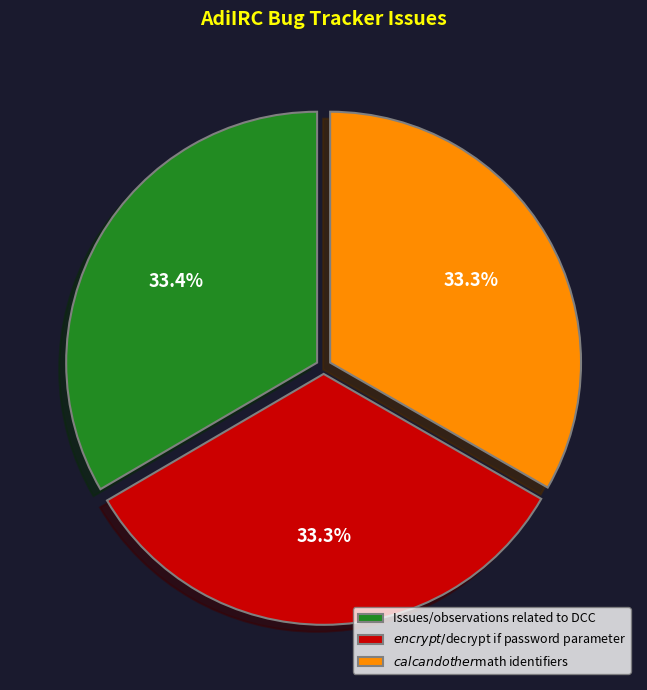

What percentage is the $calc and other $math identifiers slice, to the nearest percent?

33%